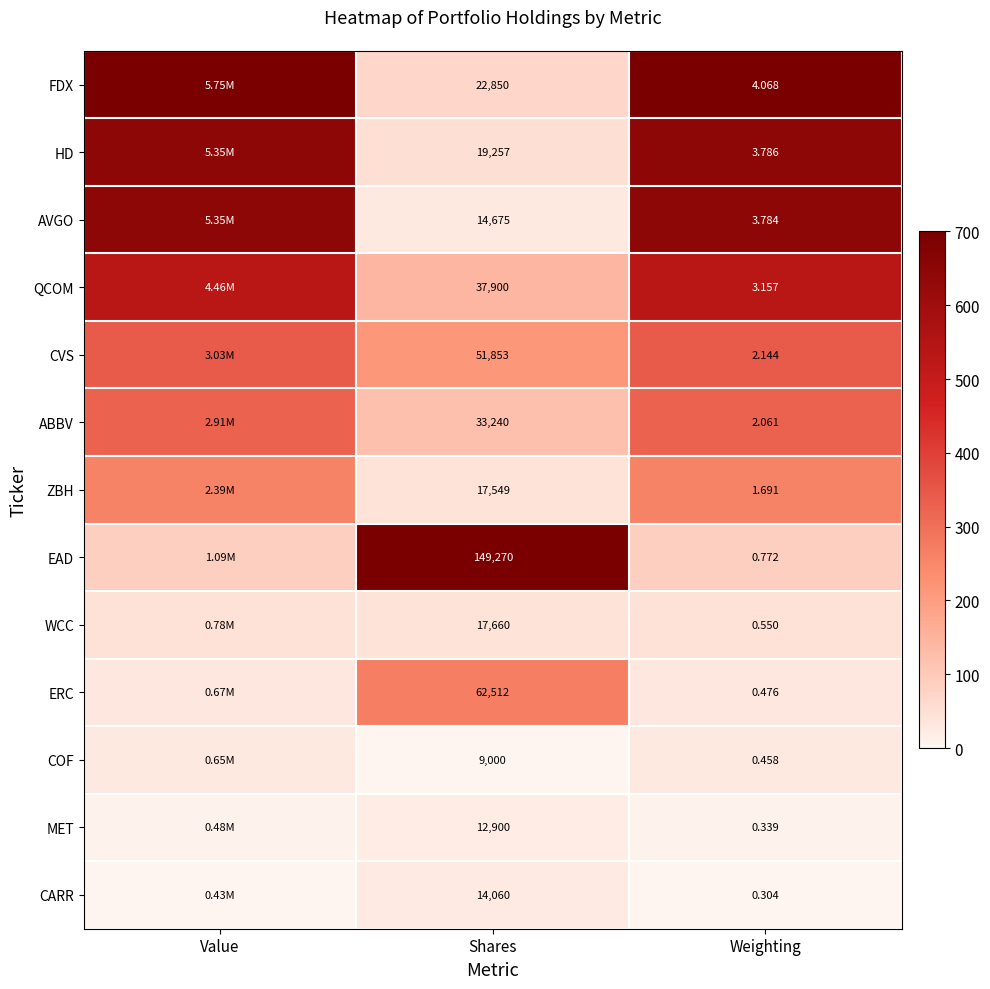

Rank the series at Weighting from highest to lowest value.

FDX, HD, AVGO, QCOM, CVS, ABBV, ZBH, EAD, WCC, ERC, COF, MET, CARR